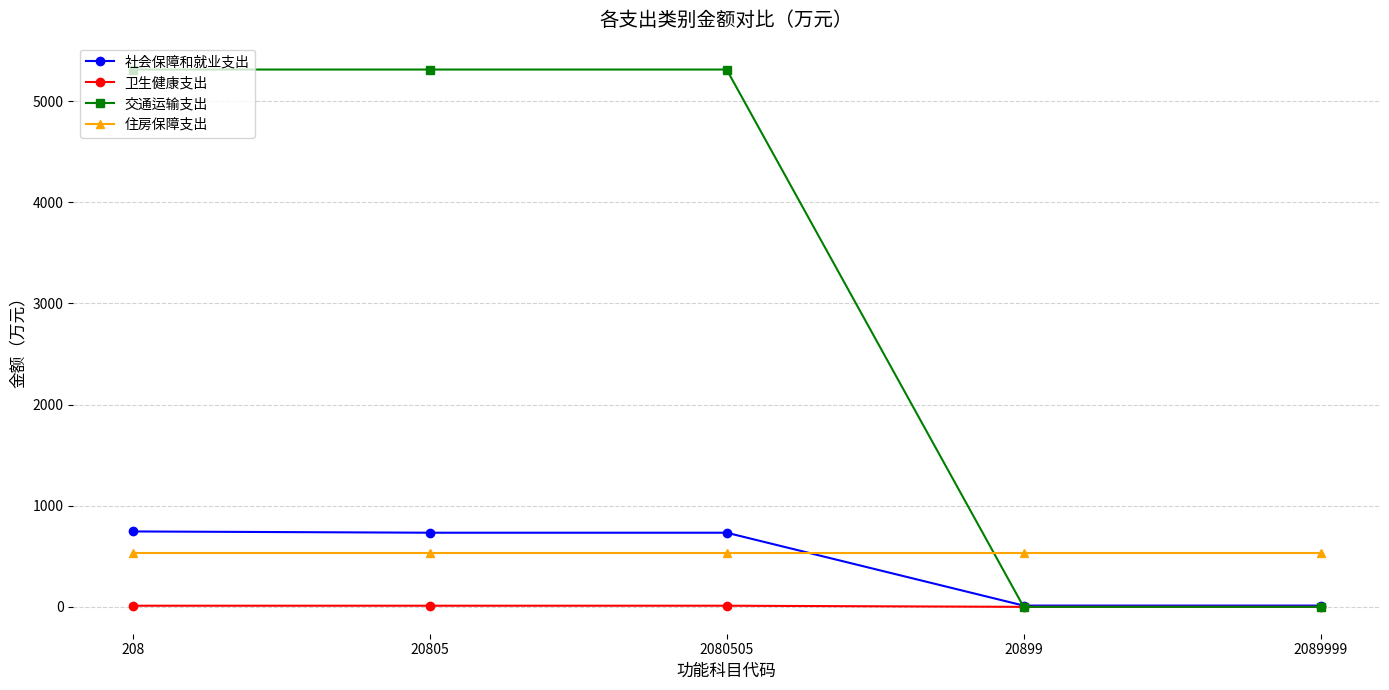

Between 208 and 20899, which series saw the biggest shift?

交通运输支出